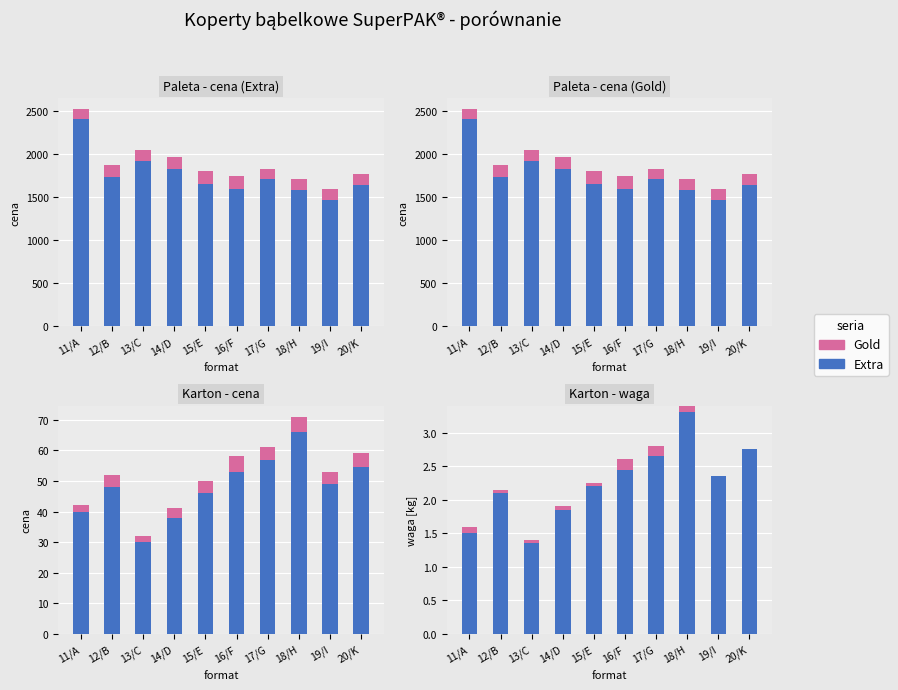

Count the number of data series in this chart.

2